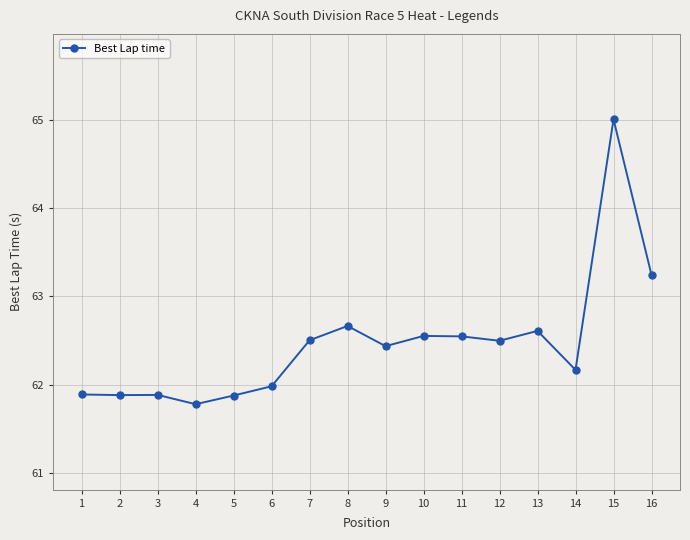

Is it true that the value at 12 is 62.5?

True